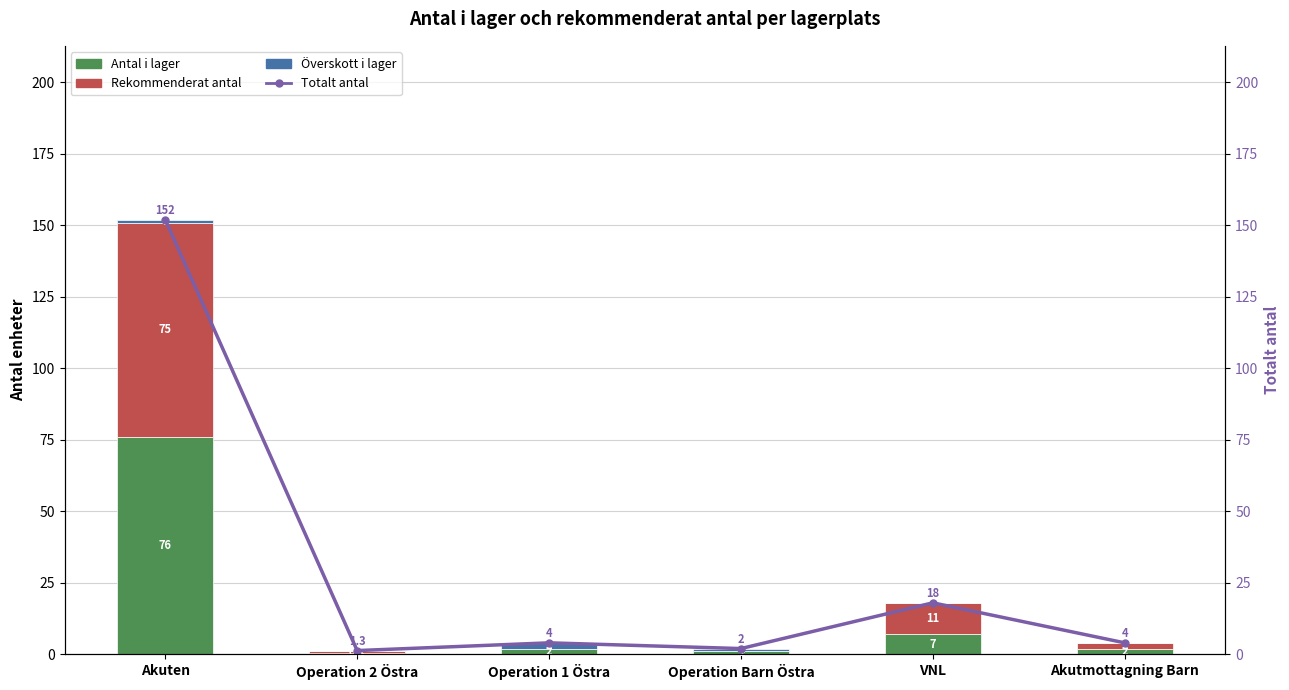

How many positive values does the Överskott i lager series have?

3